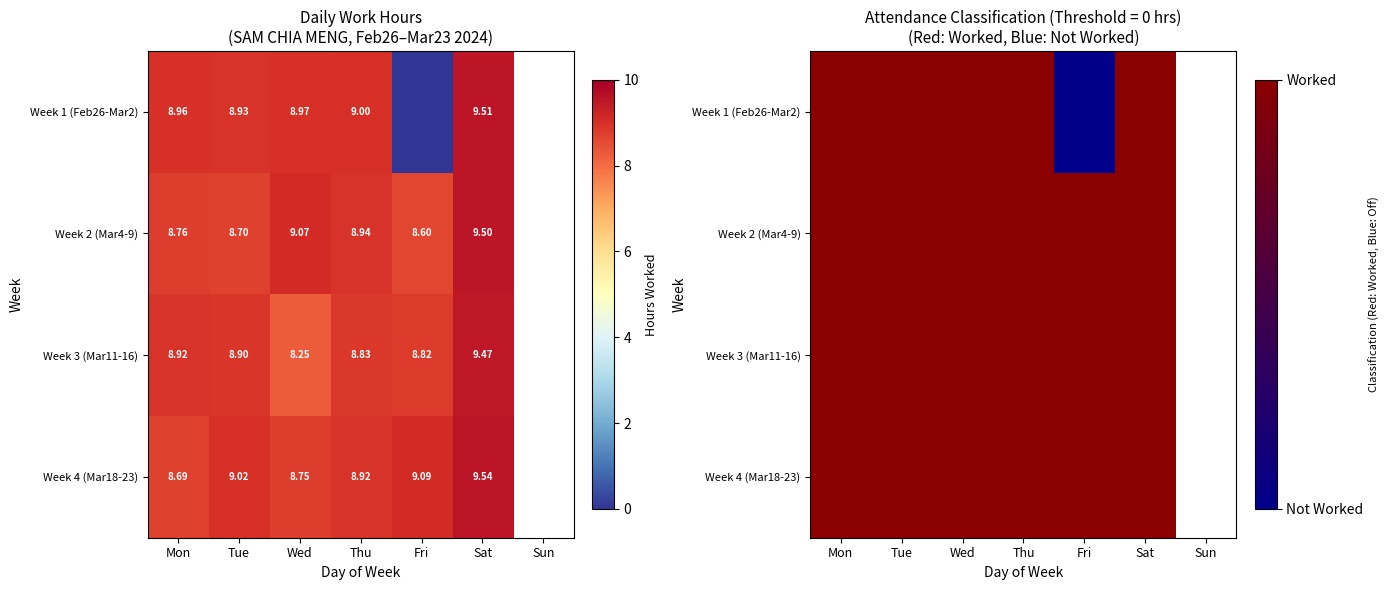

Is it true that Week 3 (Mar11-16) equals 1.0 at Fri?

True